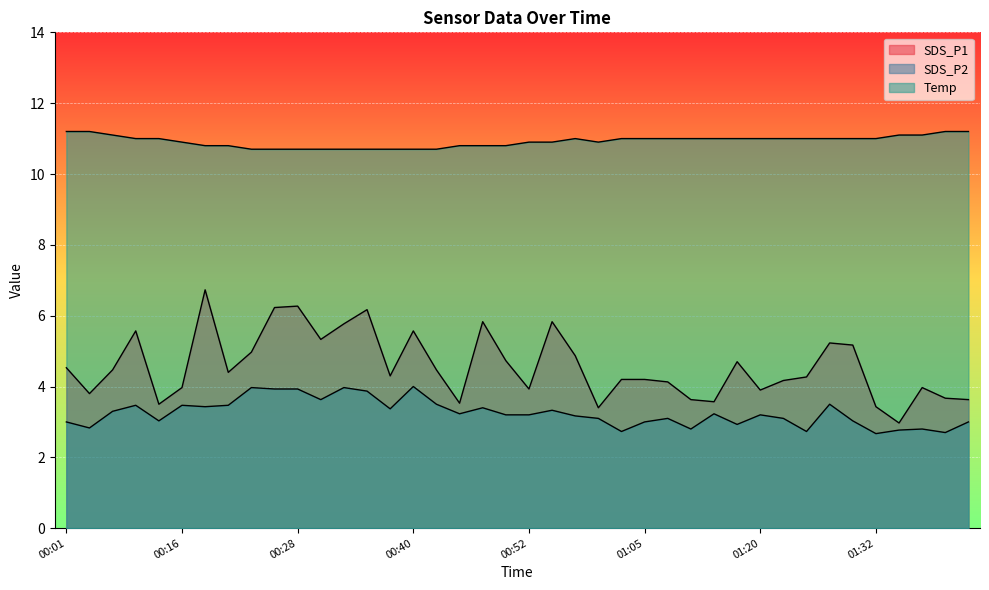

Which series has the largest range (max minus min)?

SDS_P1